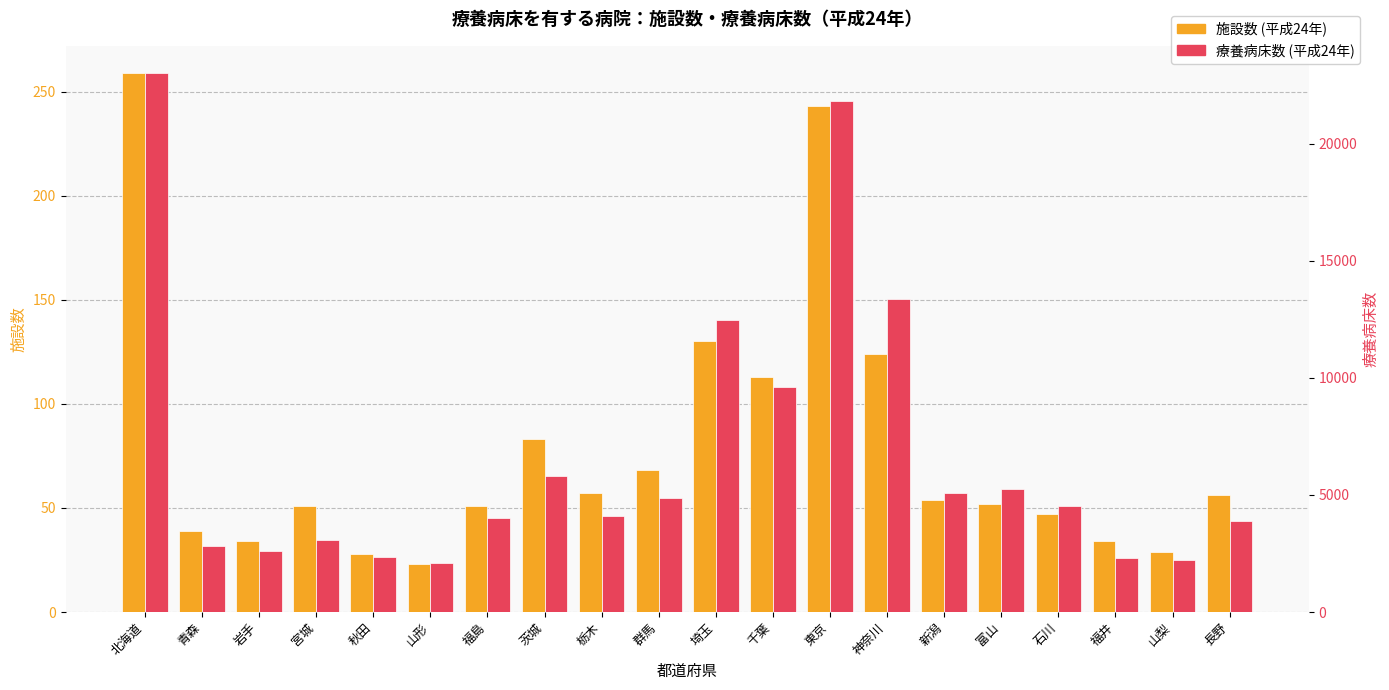

The value of 施設数 (平成24年) at 山形 is 23. True or false?

True